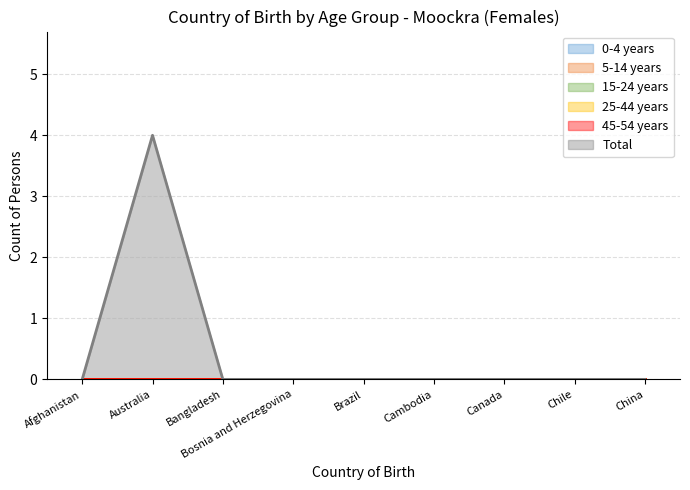

Reading left to right, transcribe all the data shown in this chart.

0-4 years: 0	0	0	0	0	0	0	0	0
5-14 years: 0	0	0	0	0	0	0	0	0
15-24 years: 0	0	0	0	0	0	0	0	0
25-44 years: 0	0	0	0	0	0	0	0	0
45-54 years: 0	0	0	0	0	0	0	0	0
Total: 0	4	0	0	0	0	0	0	0